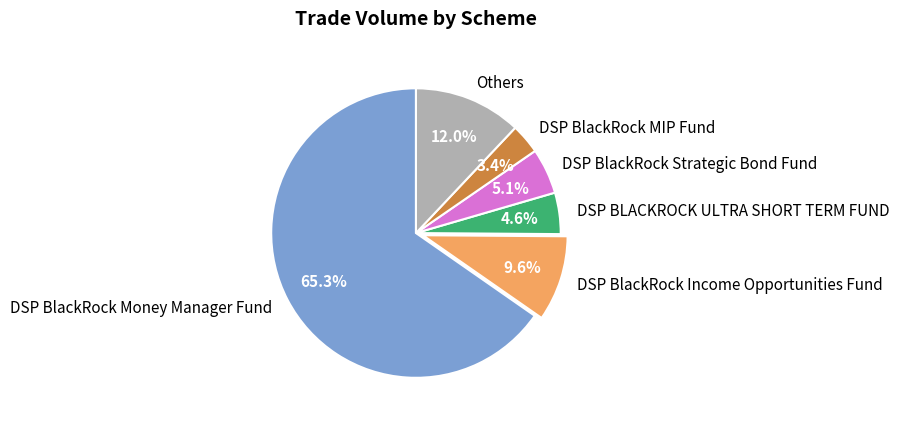

Which has a higher value, DSP BlackRock Strategic Bond Fund or Others?

Others